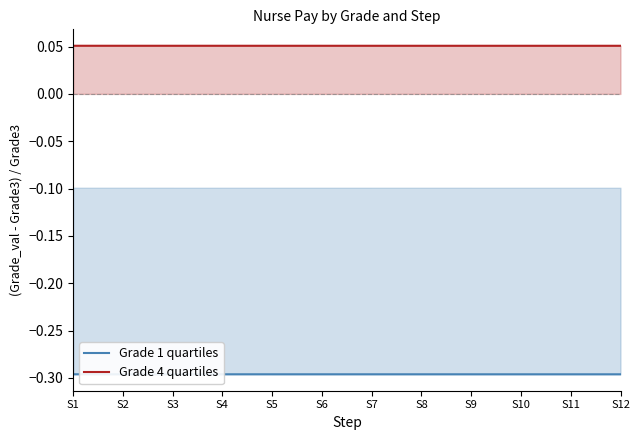

List the series in order of their peak value, highest first.

Grade 4 quartiles, Grade 1 quartiles